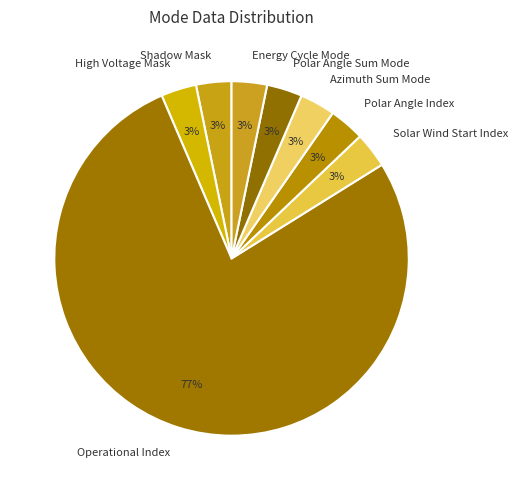

Combined, do Azimuth Sum Mode and Polar Angle Sum Mode account for over 50%?

No